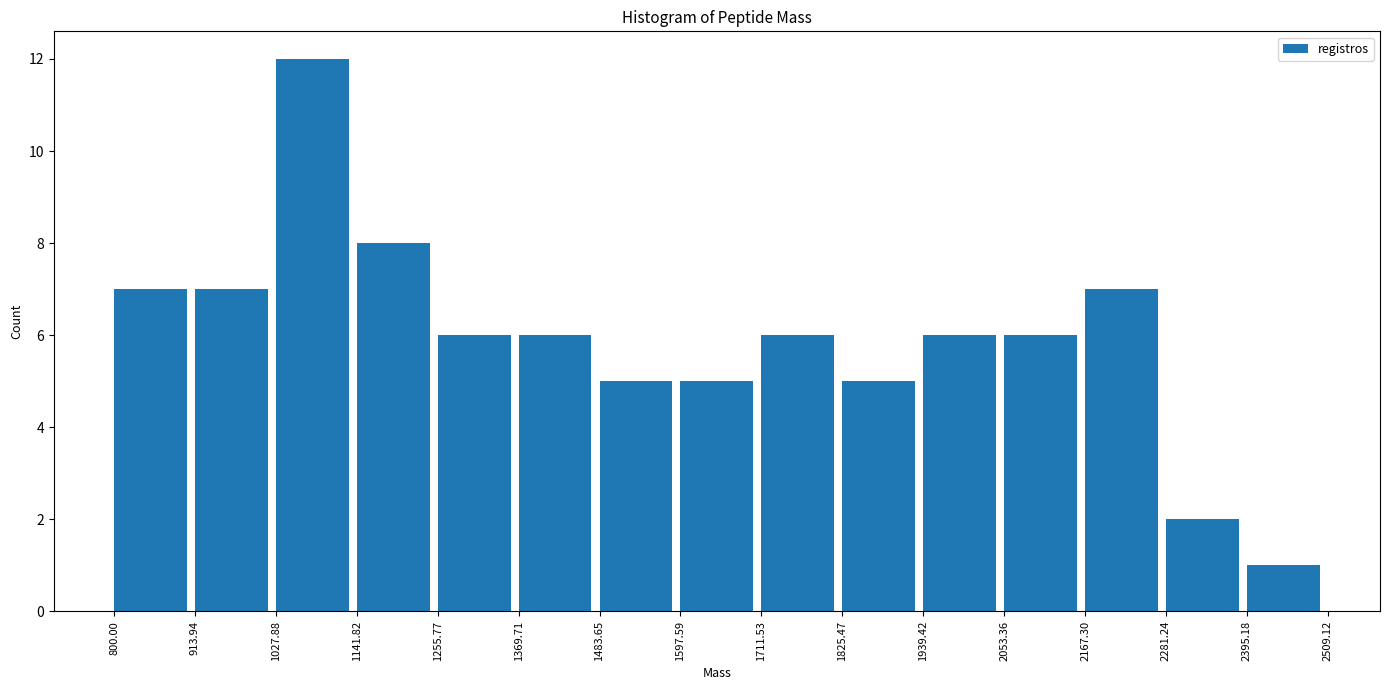

Over which range of the x-axis is the bar tallest?

1027.88 to 1141.82